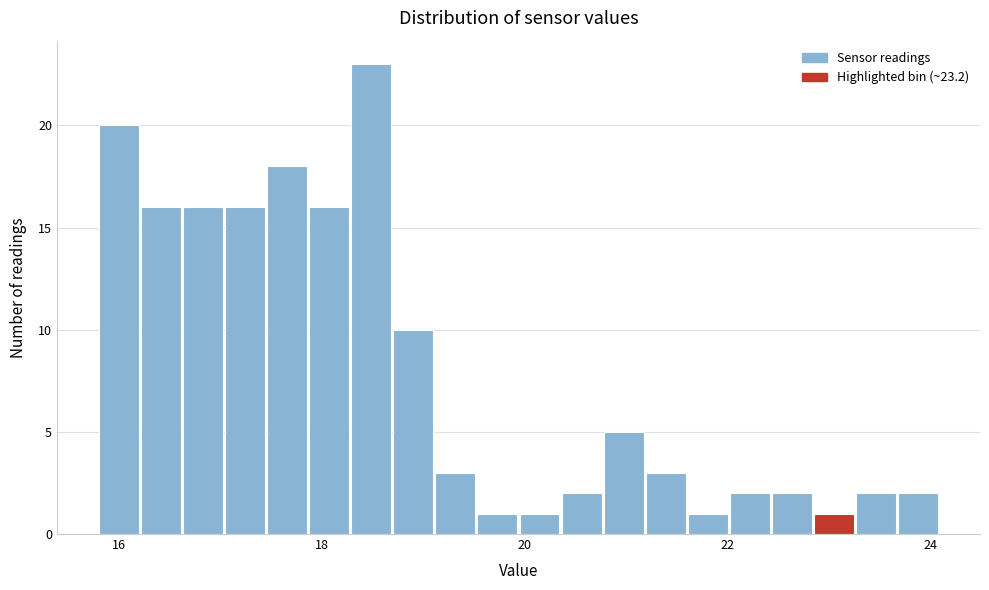

Around what value on the x-axis is the tallest bar? Give the approximate position of its centre, as read against the axis.

18.4